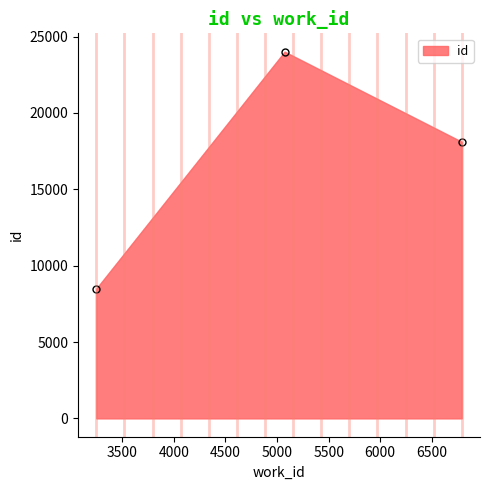

What is the value of the 1st point from the left?

8501